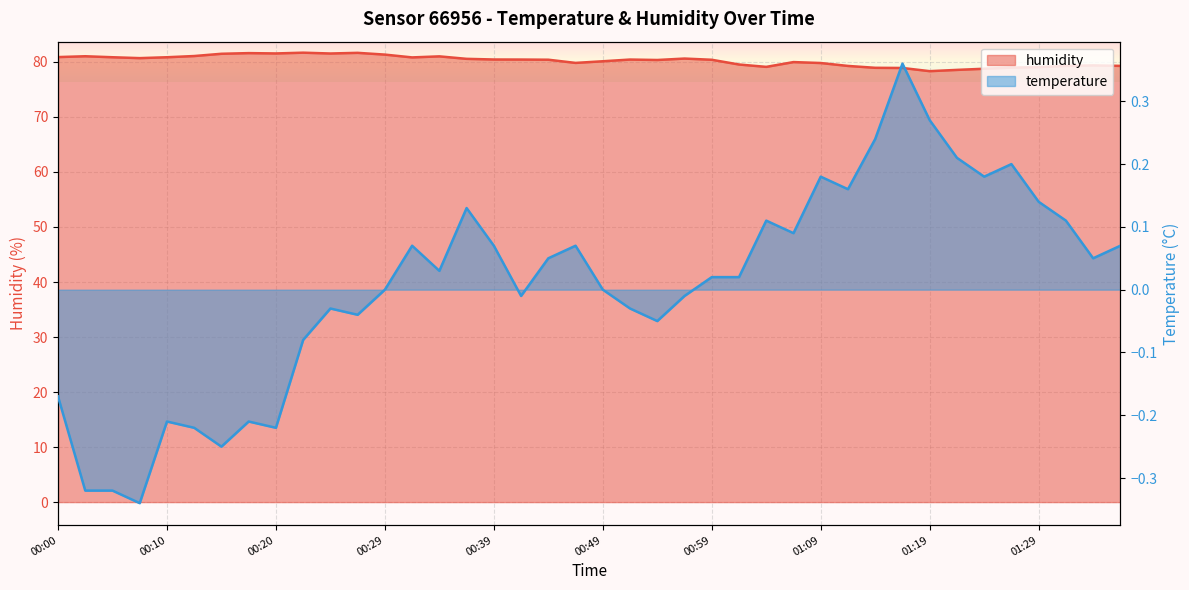

Which series has the largest total across all categories?

humidity